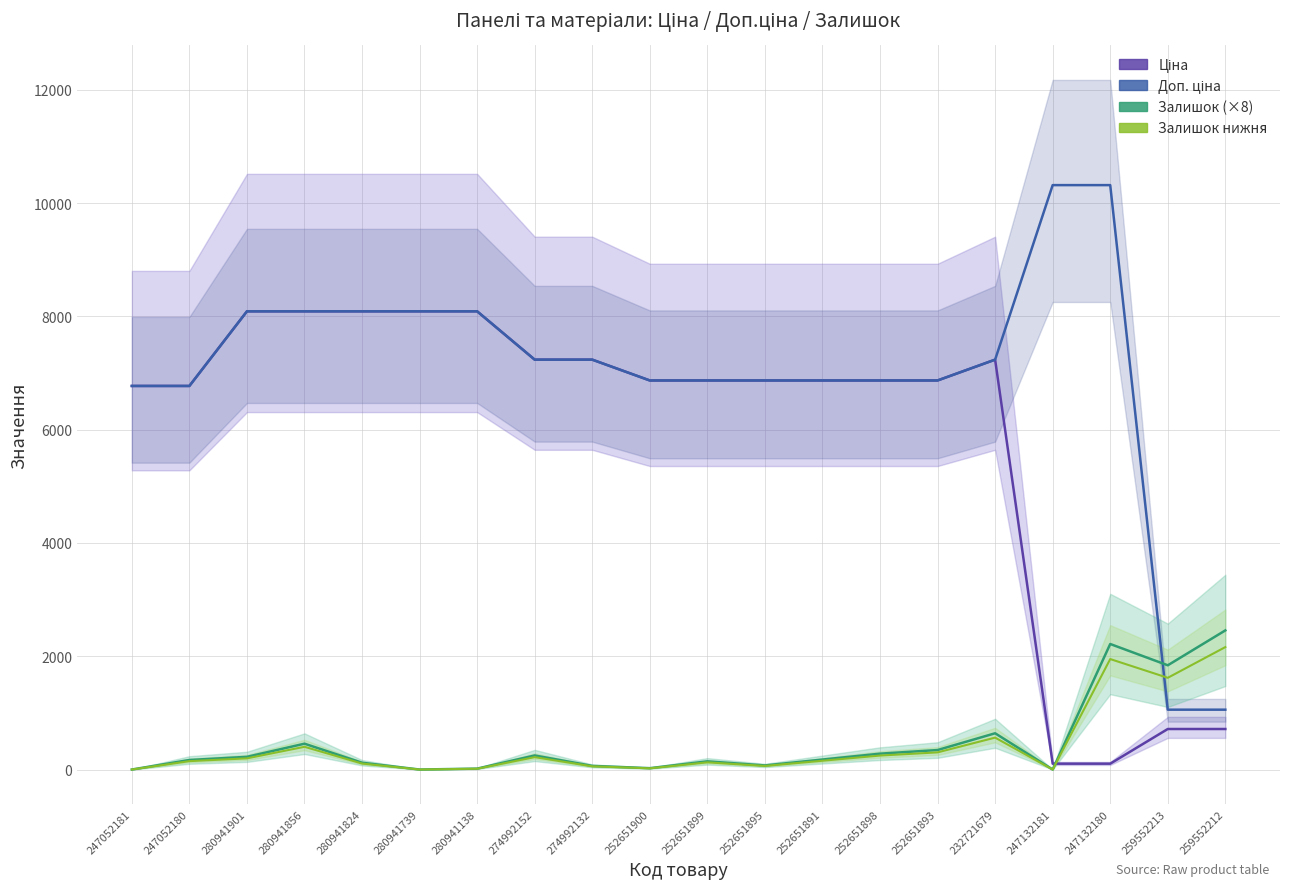

Is it true that Доп. ціна equals 1056.5 at 259552213?

True